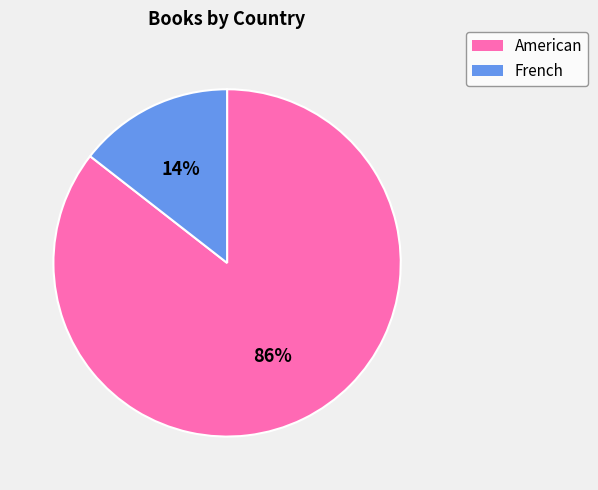

Count the number of slices in the pie.

2